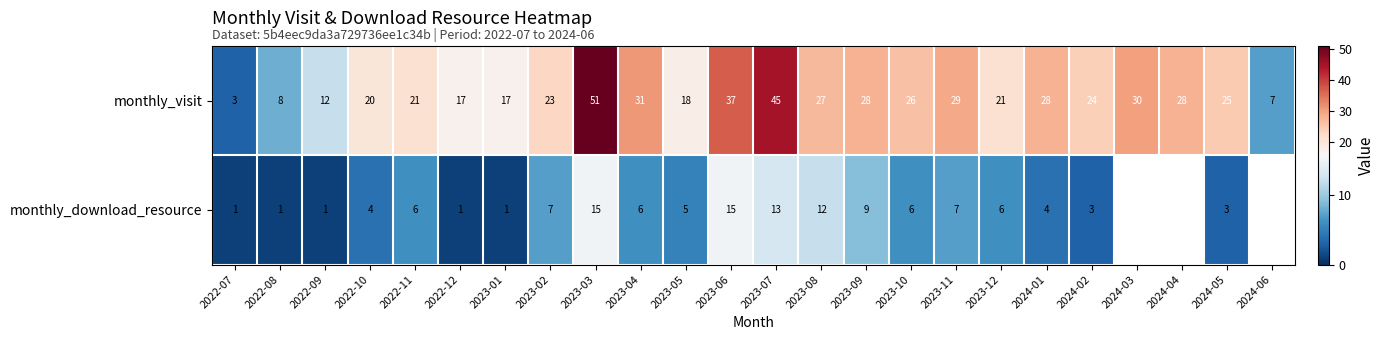

What is the difference between the maximum and minimum values in the monthly_visit series?

48